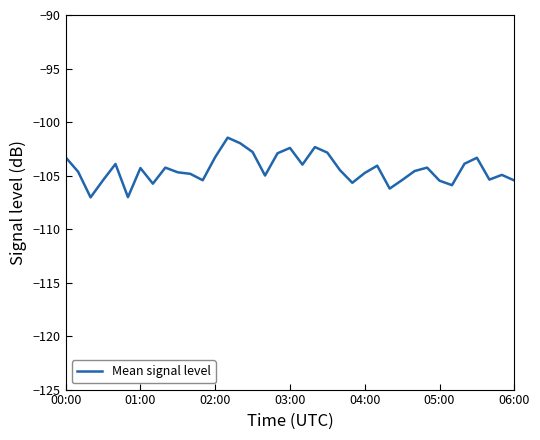

Is this an area chart (filled region under the line)?

No